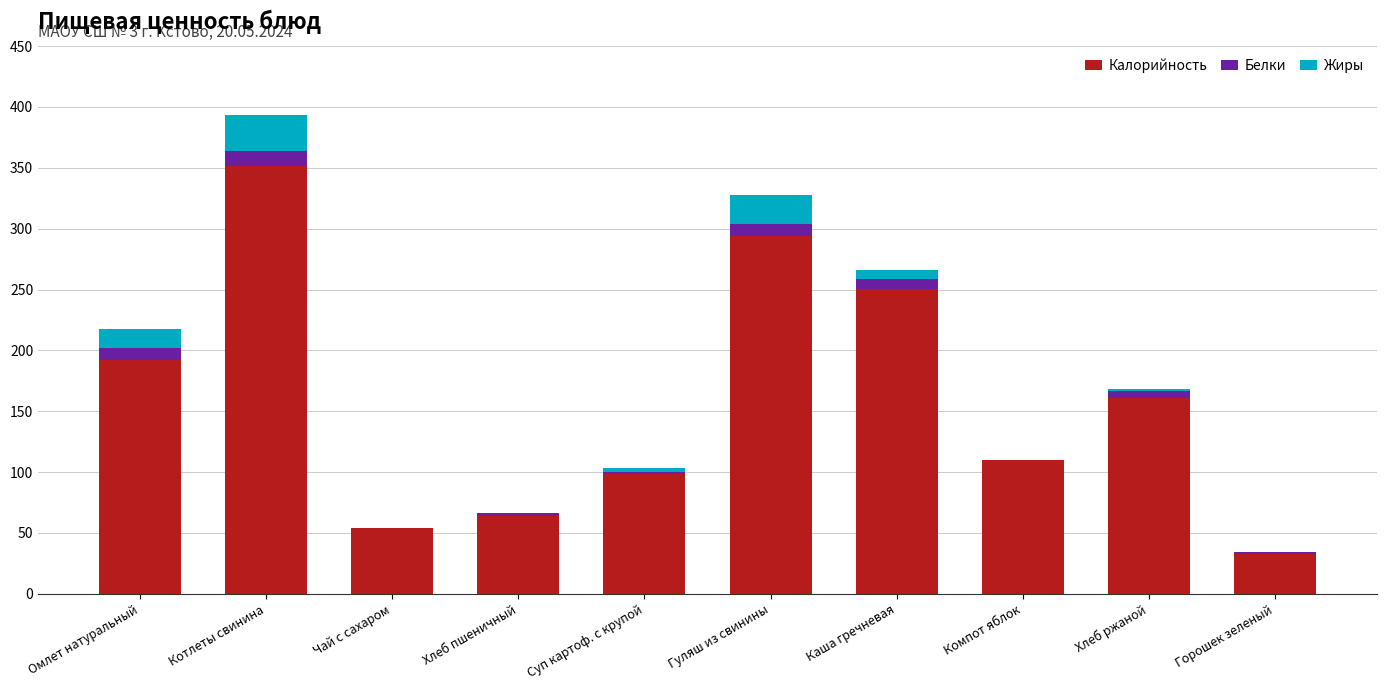

True or false: Калорийность has a value of 351.6 at Котлеты свинина.

True